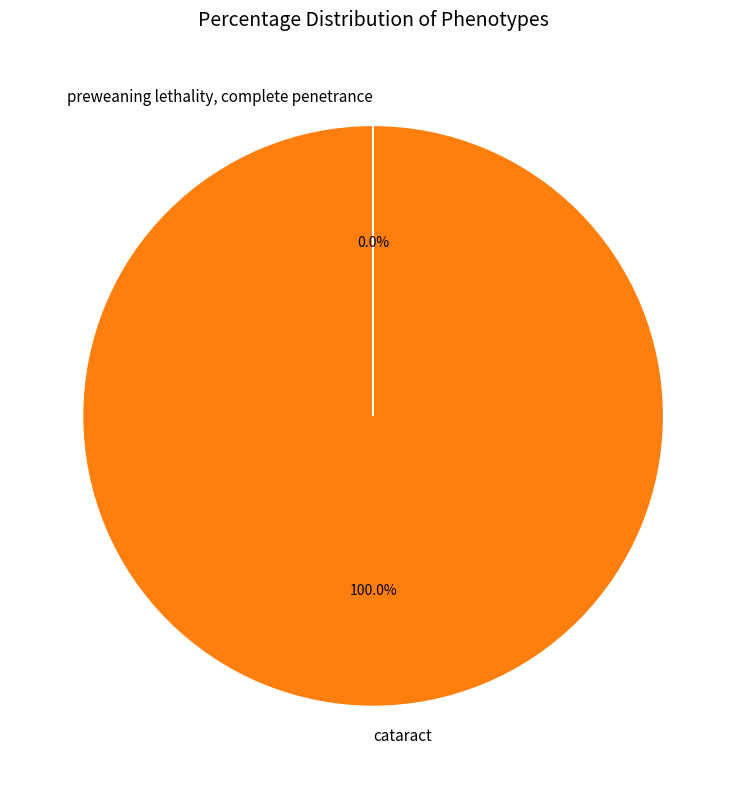

Does cataract account for over 50% of the chart?

Yes